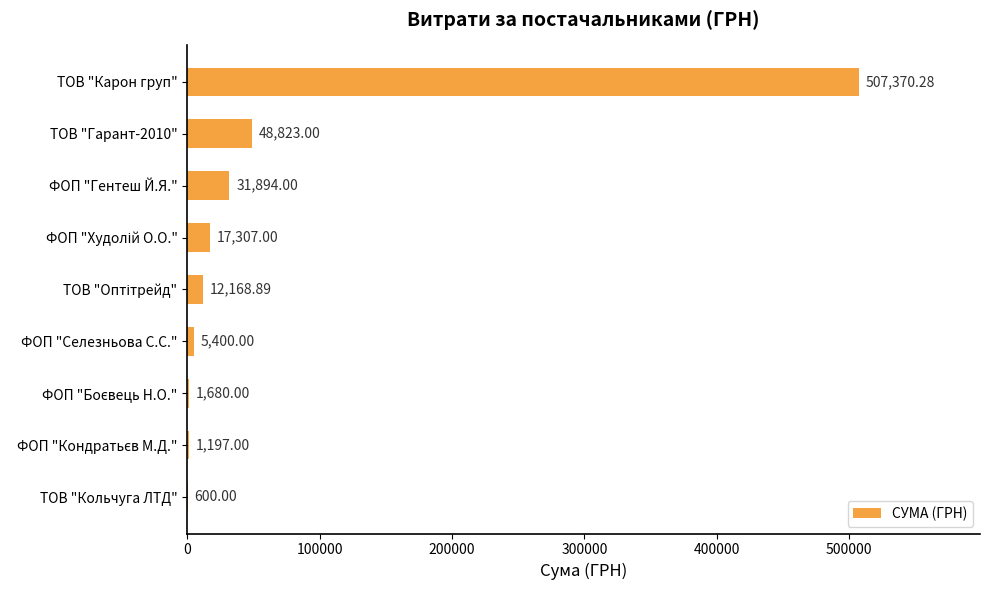

Which category has the highest value across all series?

ТОВ "Карон груп"